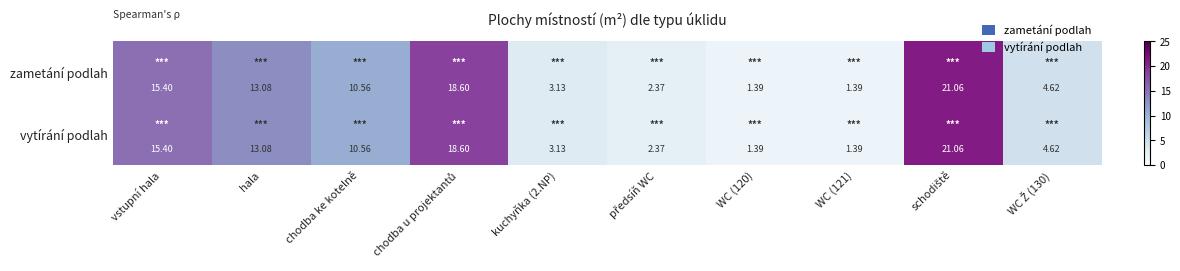

Where is vytírání podlah nearest to the value 11?

chodba ke kotelně